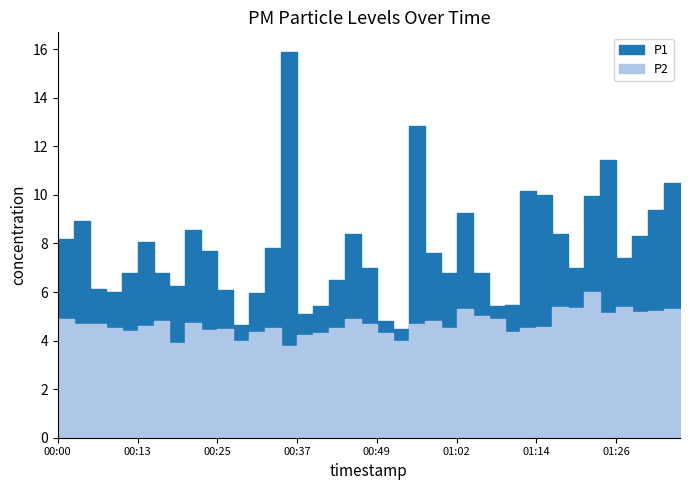

How many interior local peaks does the P1 series have?

9